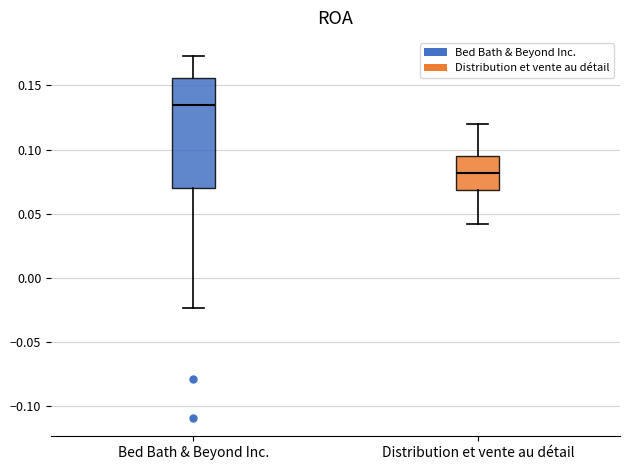

Where is the lower edge of the box for Distribution et vente au détail on the y-axis? The values are not printed on the chart, so give them approximately, as read against the axis.

0.070